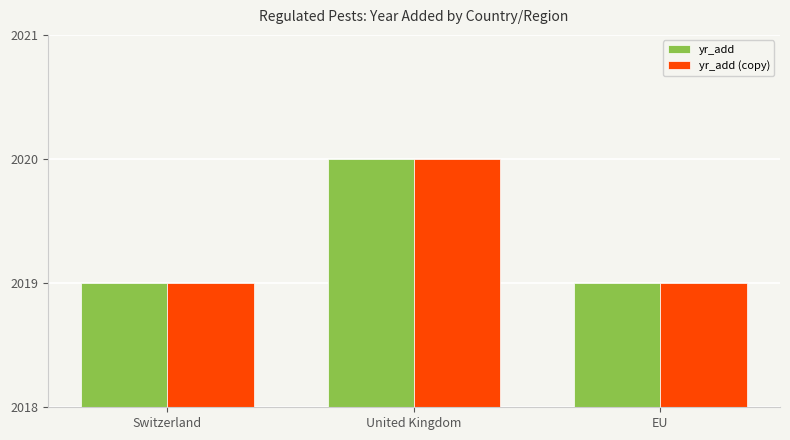

True or false: yr_add (copy) has a value of 3064 at EU.

False